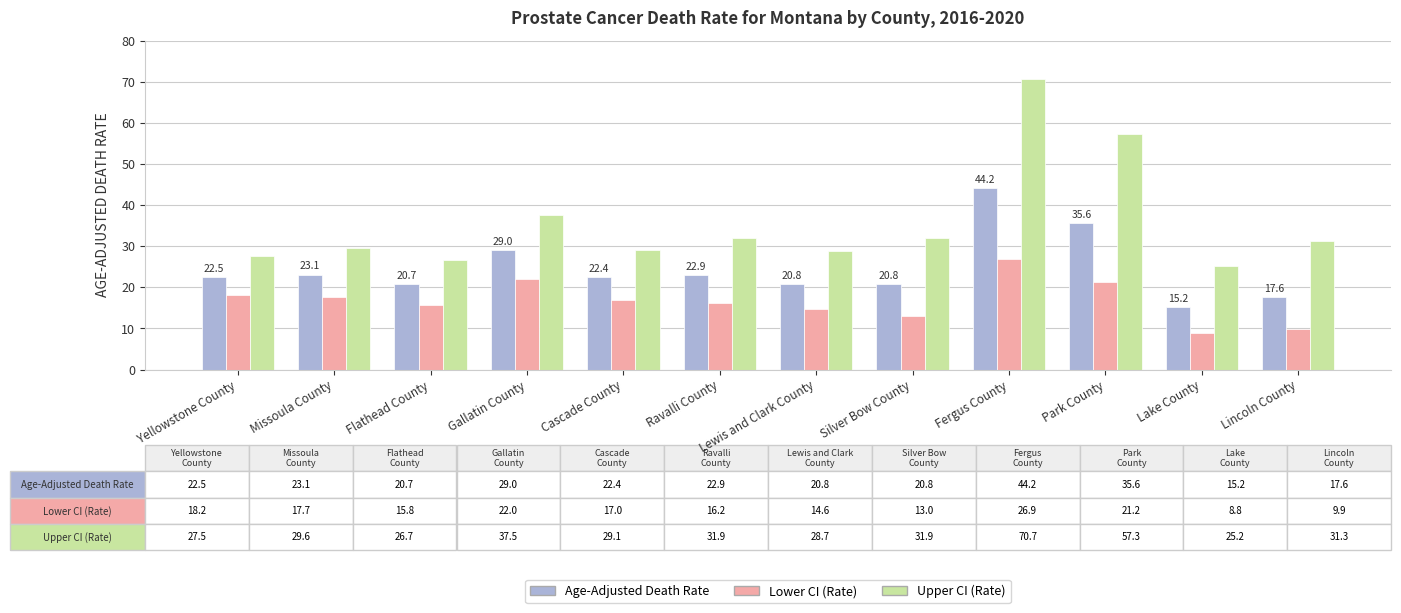

At which category is the sum across all series the highest?

Fergus County